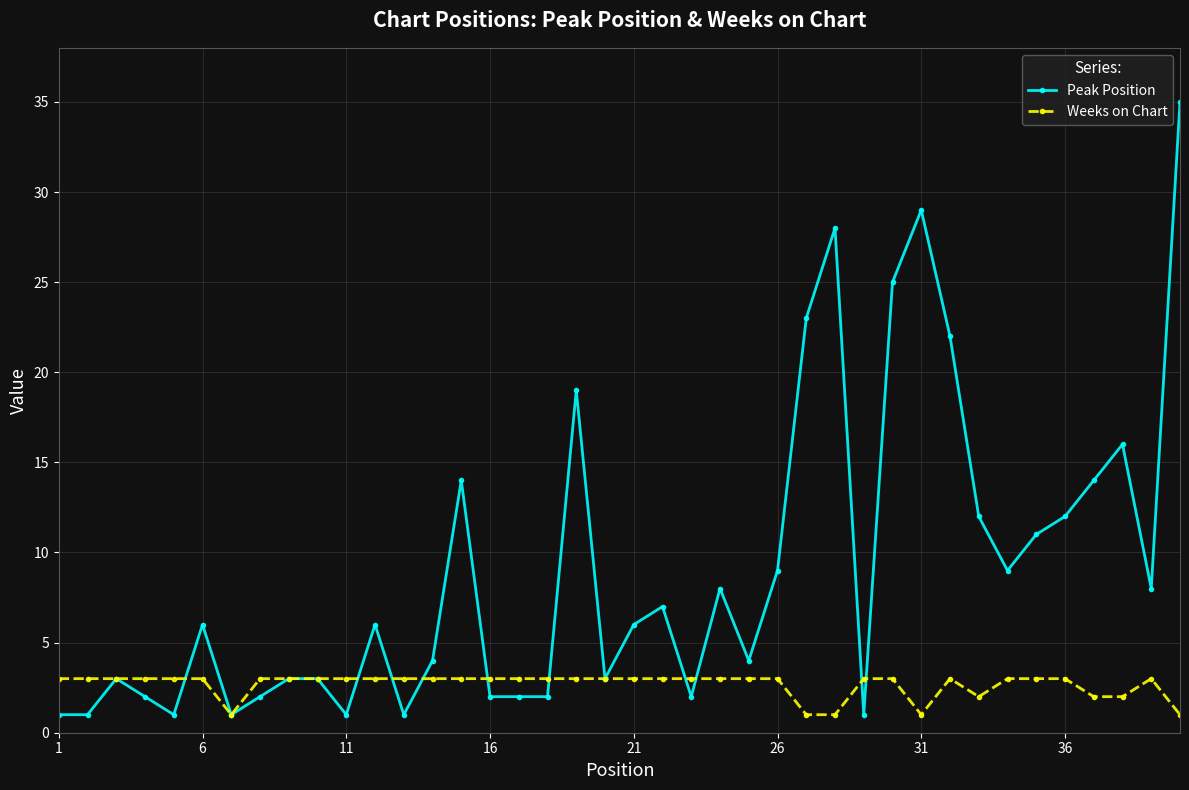

True or false: Peak Position has more than 1 interior local peaks.

True